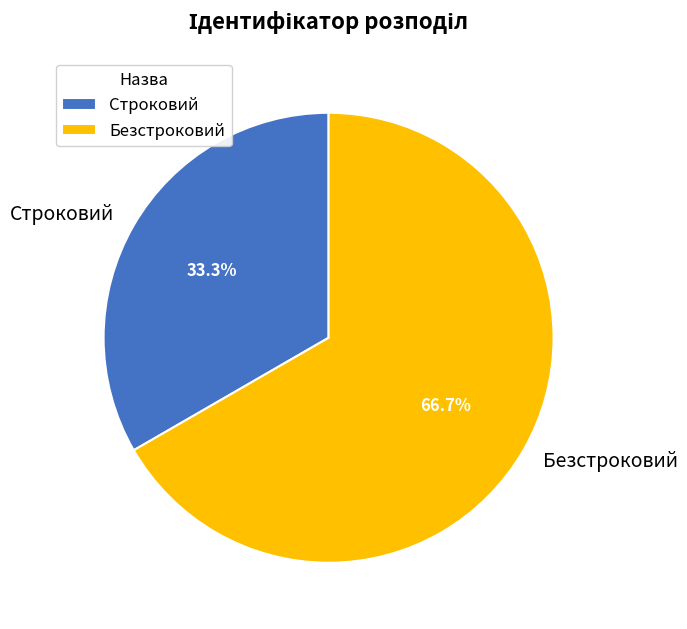

What is the largest slice in the pie chart?

Безстроковий